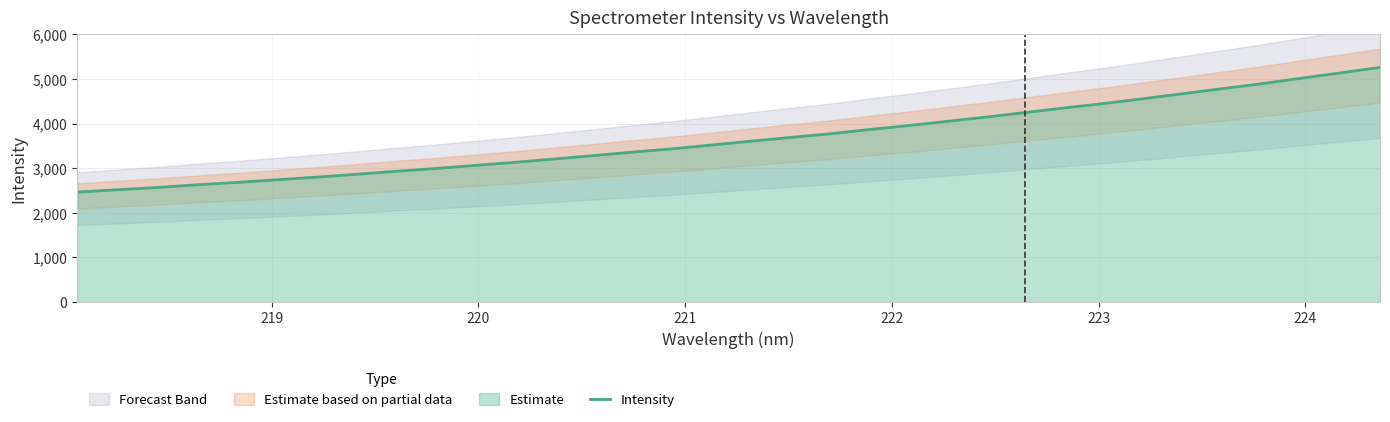

Reading left to right, extract all data points from this chart.

2464.1	2517.5	2566.9	2626.7	2679.8	2738.1	2797.0	2859.8	2928.2	2989.4	3058.5	3127.0	3202.2	3278.8	3357.2	3431.1	3515.2	3602.2	3686.0	3767.3	3862.9	3953.3	4049.1	4146.4	4249.4	4352.8	4452.8	4559.7	4672.8	4785.0	4896.7	5019.4	5138.8	5261.7